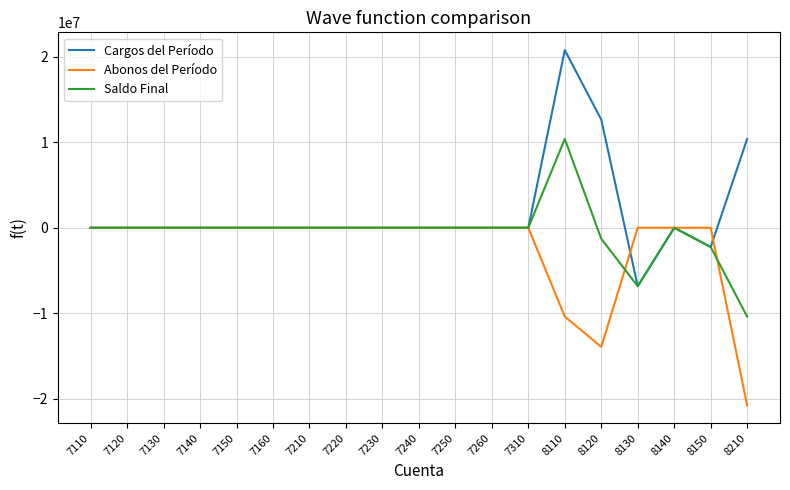

True or false: Cargos del Período and Abonos del Período cross at least once.

True